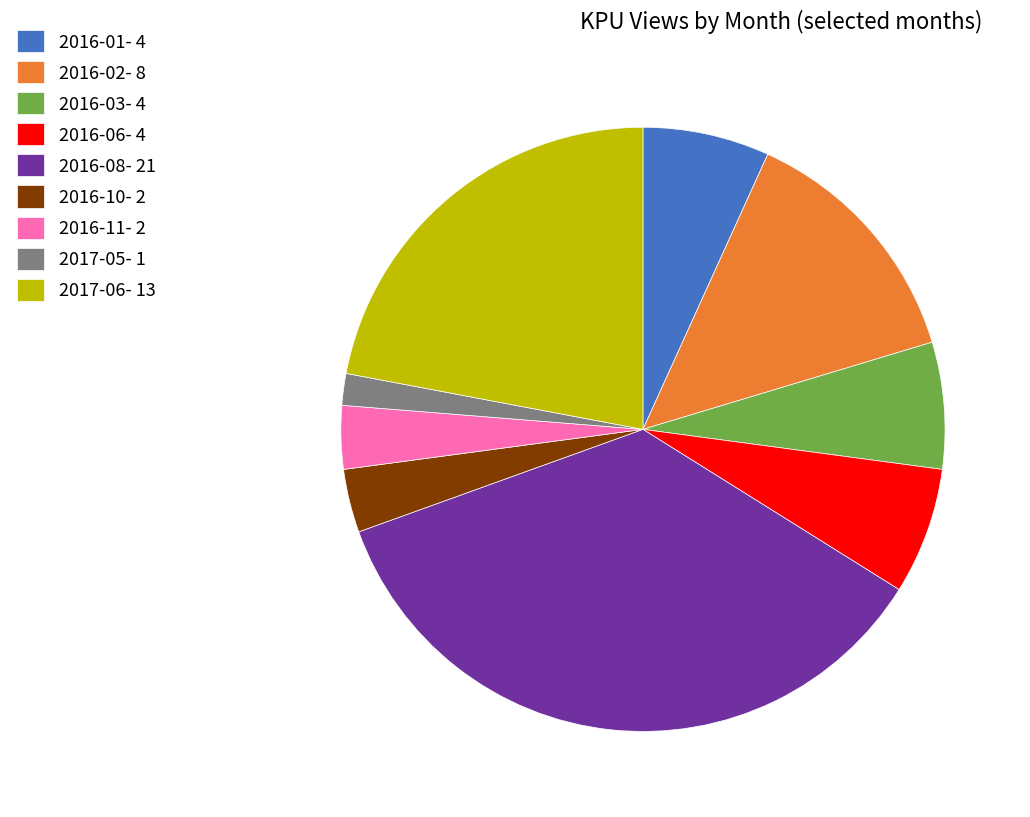

Is 2016-08 the majority of the pie?

No